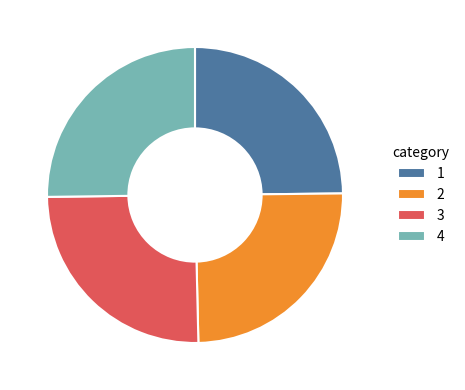

Is 1 the majority of the pie?

No